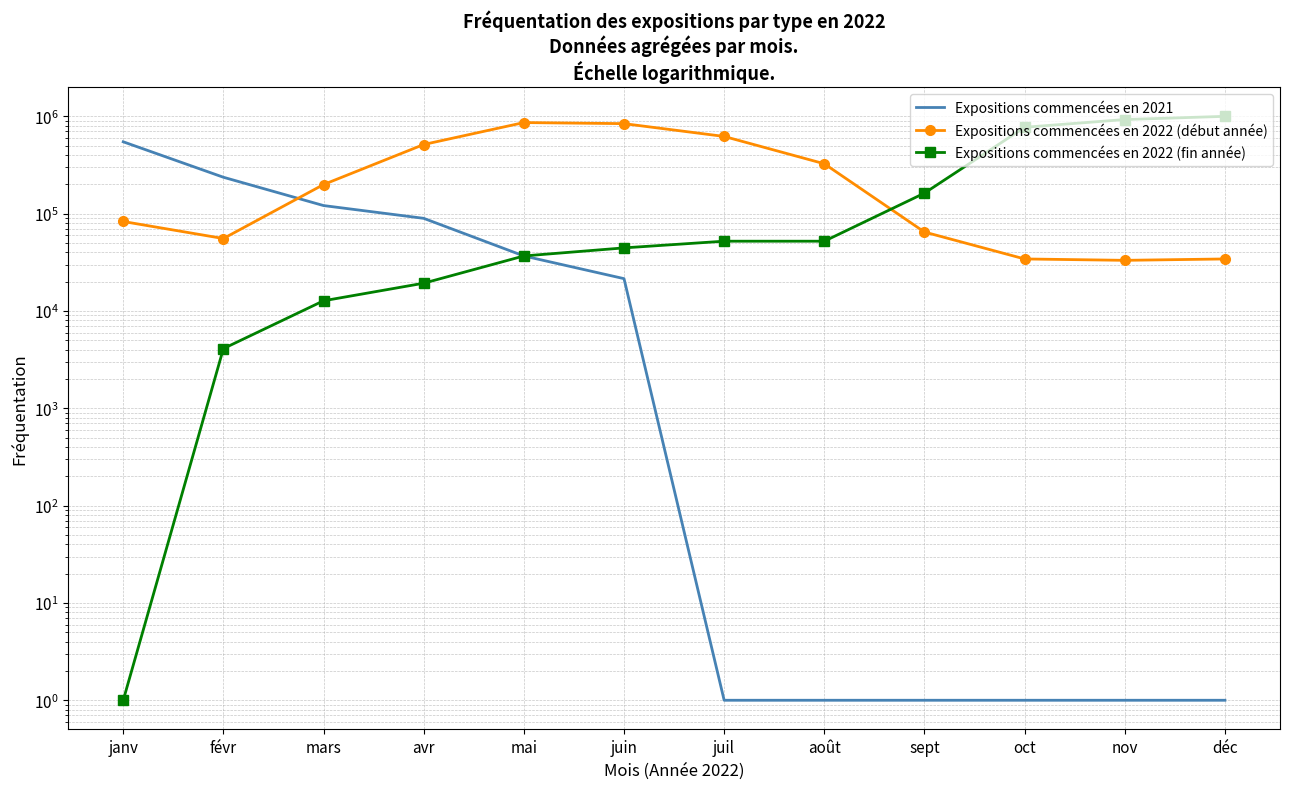

Reading right to left, extract all data points from this chart.

Expositions commencées en 2021: déc=1.0	nov=1.0	oct=1.0	sept=1.0	août=1.0	juil=1.0	juin=21520.6	mai=36811.3	avr=89663.4	mars=121294.1	févr=237054.7	janv=548513.8
Expositions commencées en 2022 (début année): déc=34291.5	nov=33185.3	oct=34291.5	sept=64832.2	août=326179.4	juil=622545.9	juin=842818.0	mai=864532.4	avr=514304.4	mars=199428.3	févr=55604.5	janv=83195.3
Expositions commencées en 2022 (fin année): déc=1001904.3	nov=928760.7	oct=773146.1	sept=162820.0	août=52205.1	juil=52205.1	juin=44562.2	mai=36811.3	avr=19321.2	mars=12745.5	févr=4111.5	janv=1.0